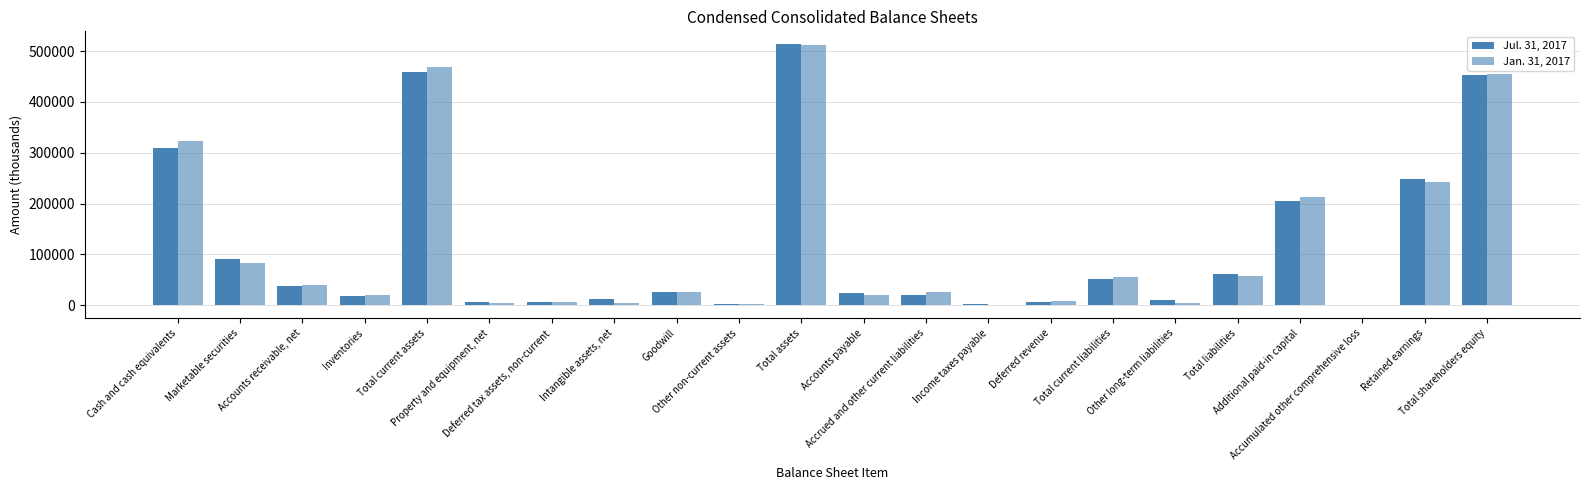

At which label is Jul. 31, 2017 closest to 256682?

Retained earnings